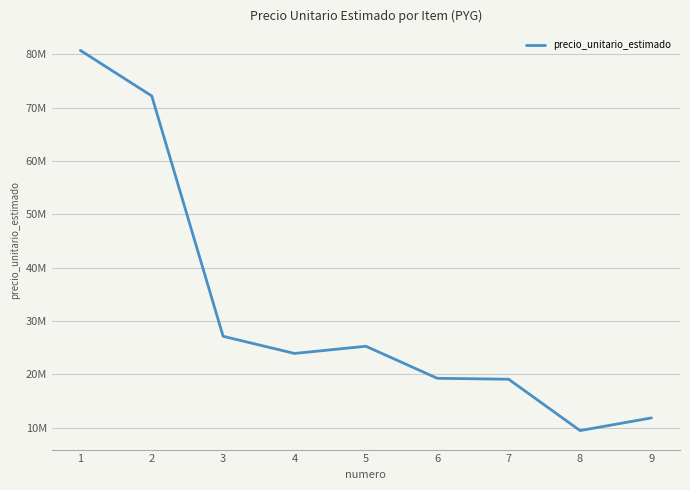

Does the chart have visible grid lines?

Yes